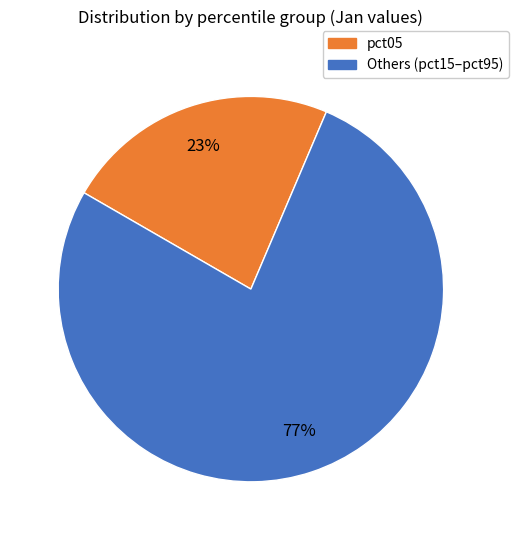

Is there a majority slice in this chart?

Yes